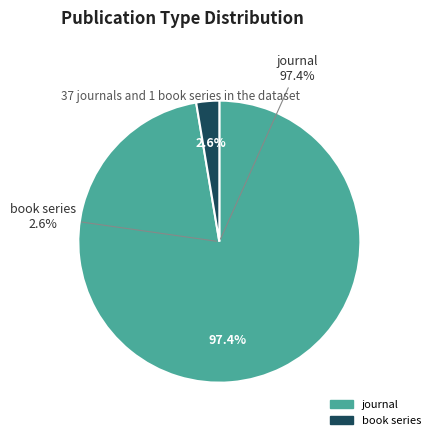

To the nearest percent, what percentage of the pie is journal?

97%